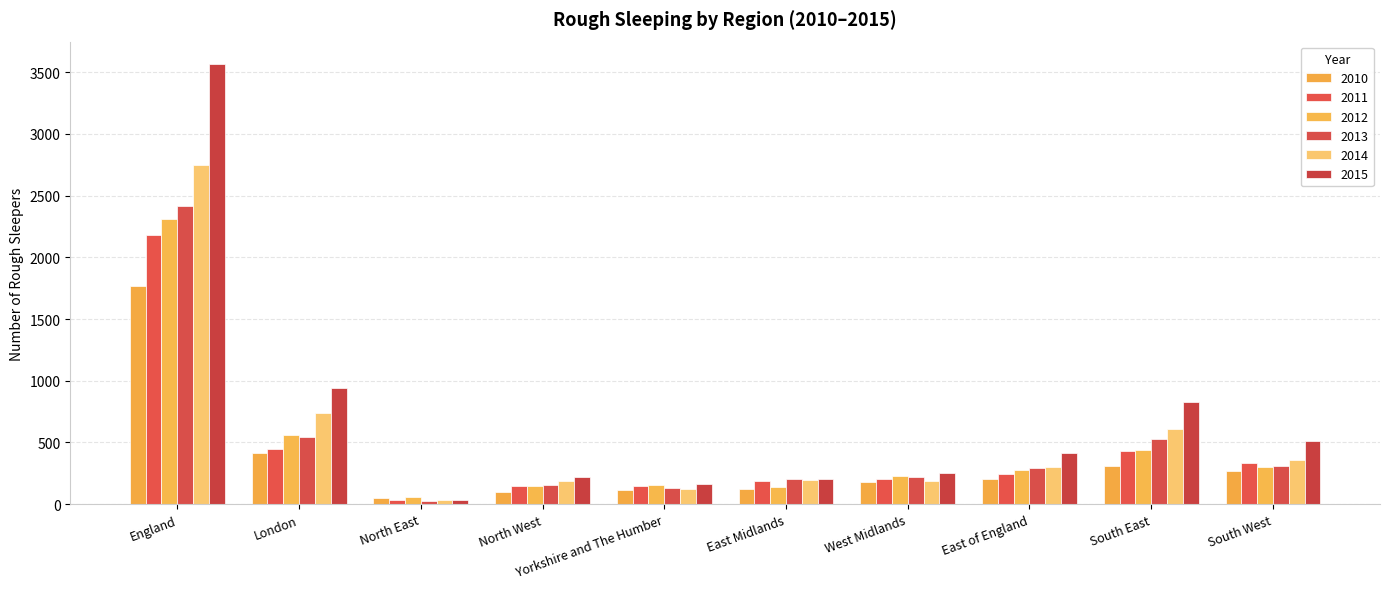

True or false: 2015 has a value of 38 at North East.

True